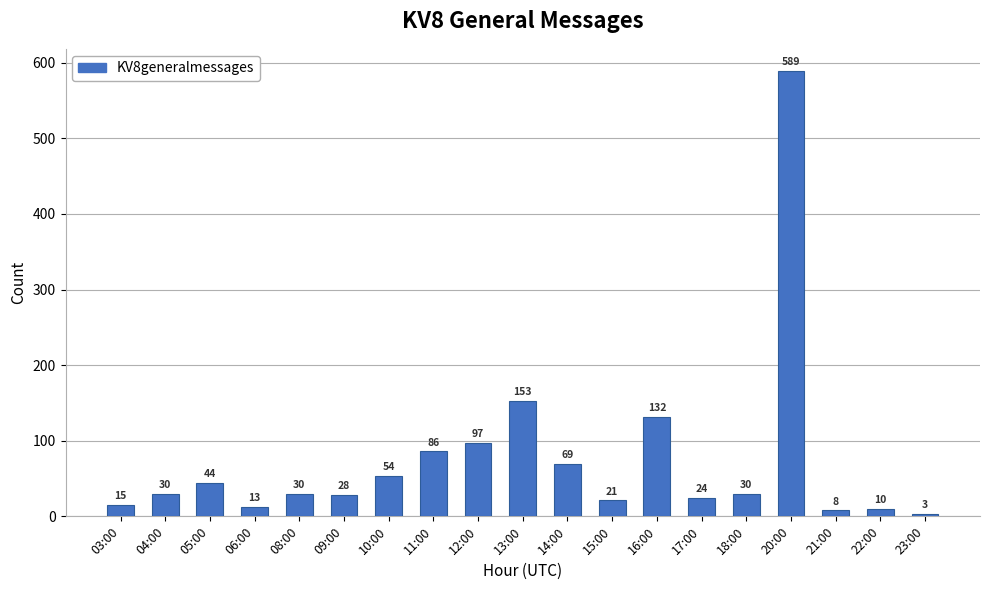

Which has a higher value, 03:00 or 12:00?

12:00